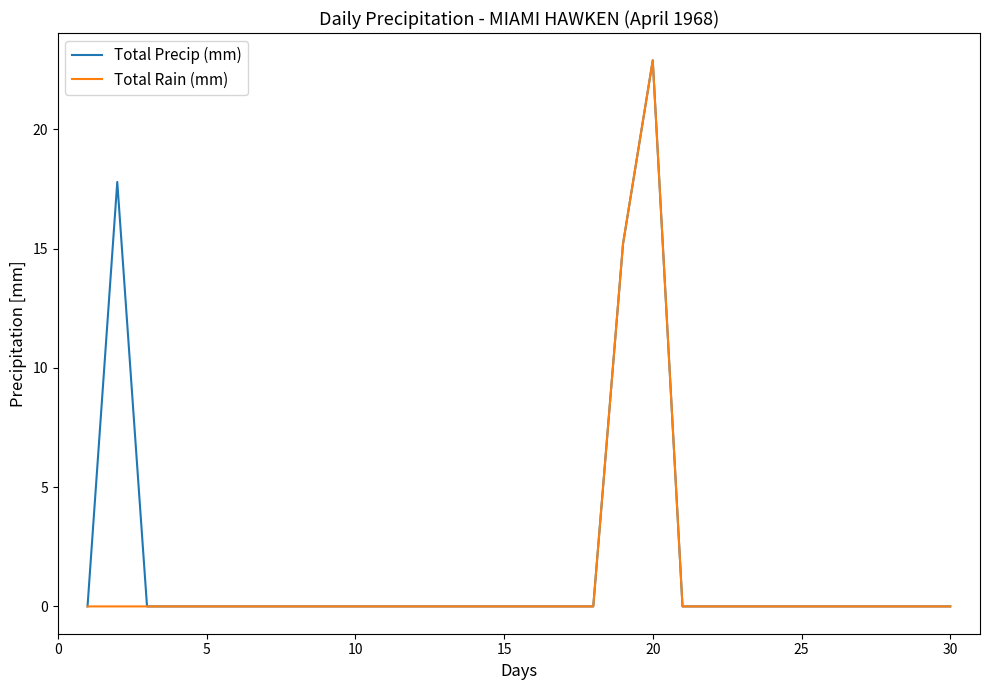

What is the greatest value displayed?

22.9